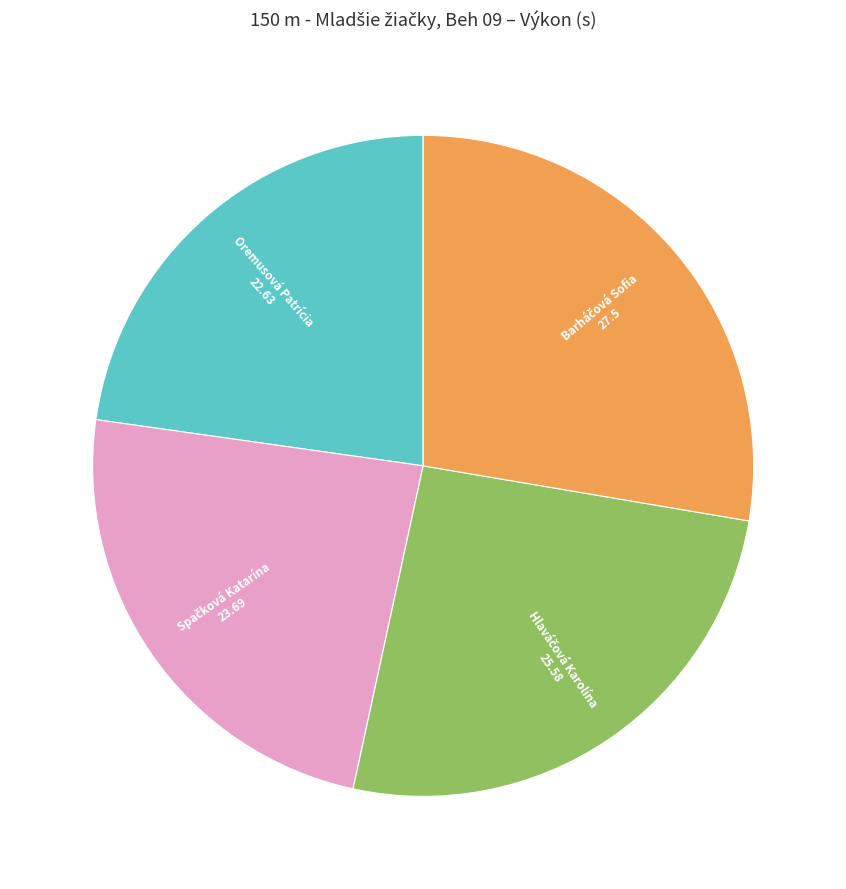

Is there any slice that represents more than half of the pie?

No